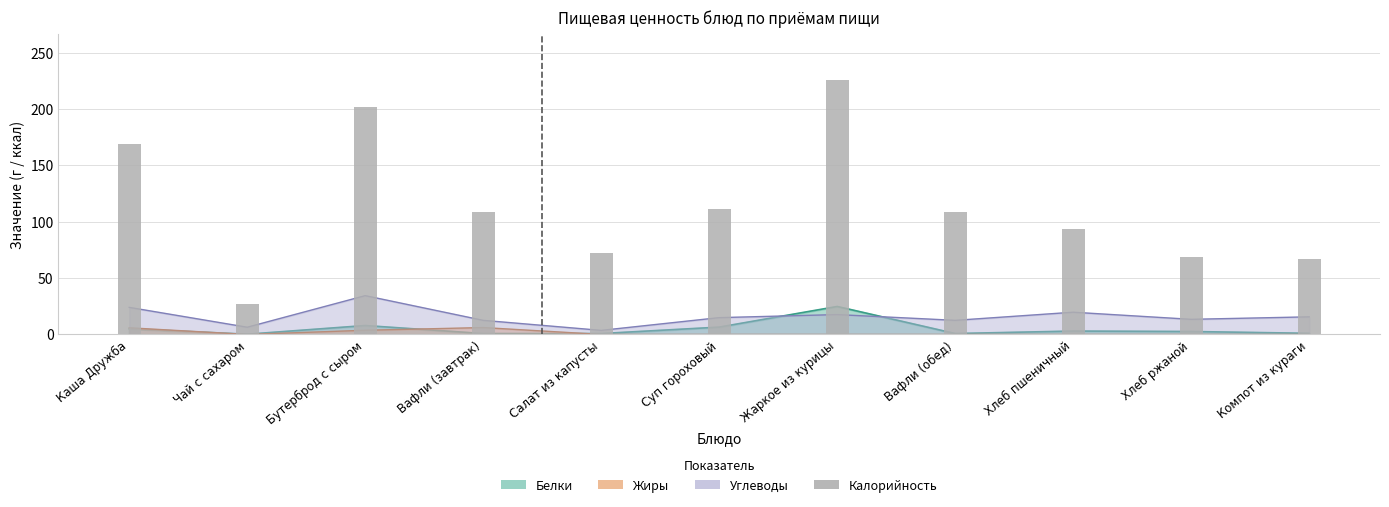

Which label corresponds to the largest value in the chart?

Жаркое из курицы